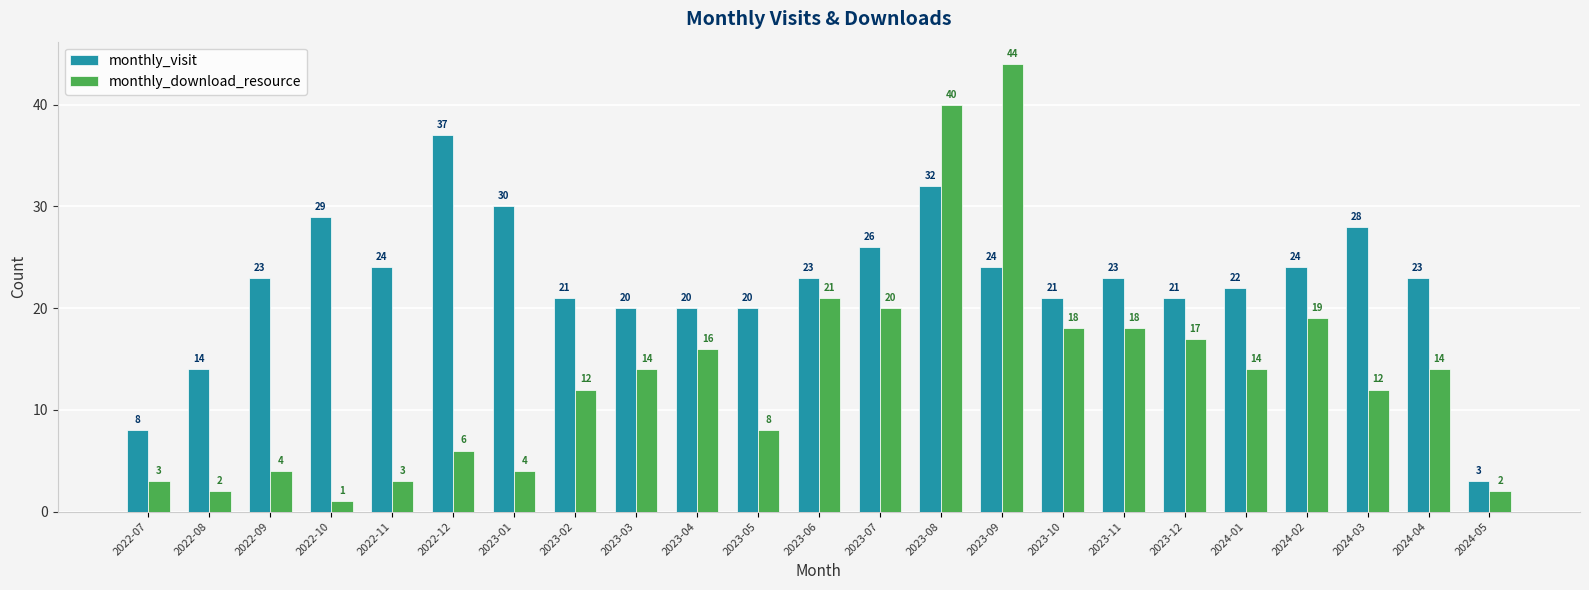

Rank the series by their average value, from lowest to highest.

monthly_download_resource, monthly_visit